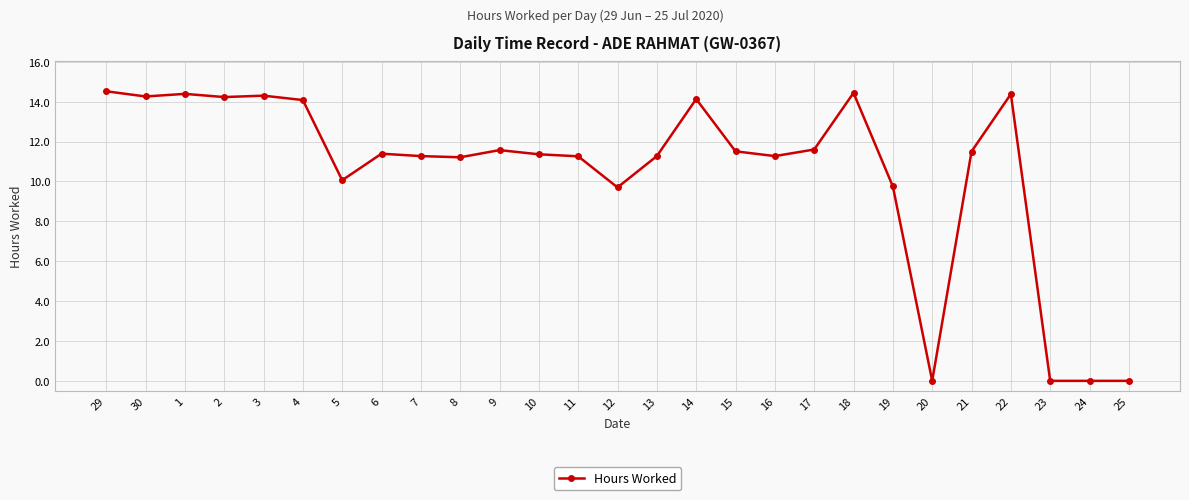

What is the sum of the values at 1 and 10?

25.8